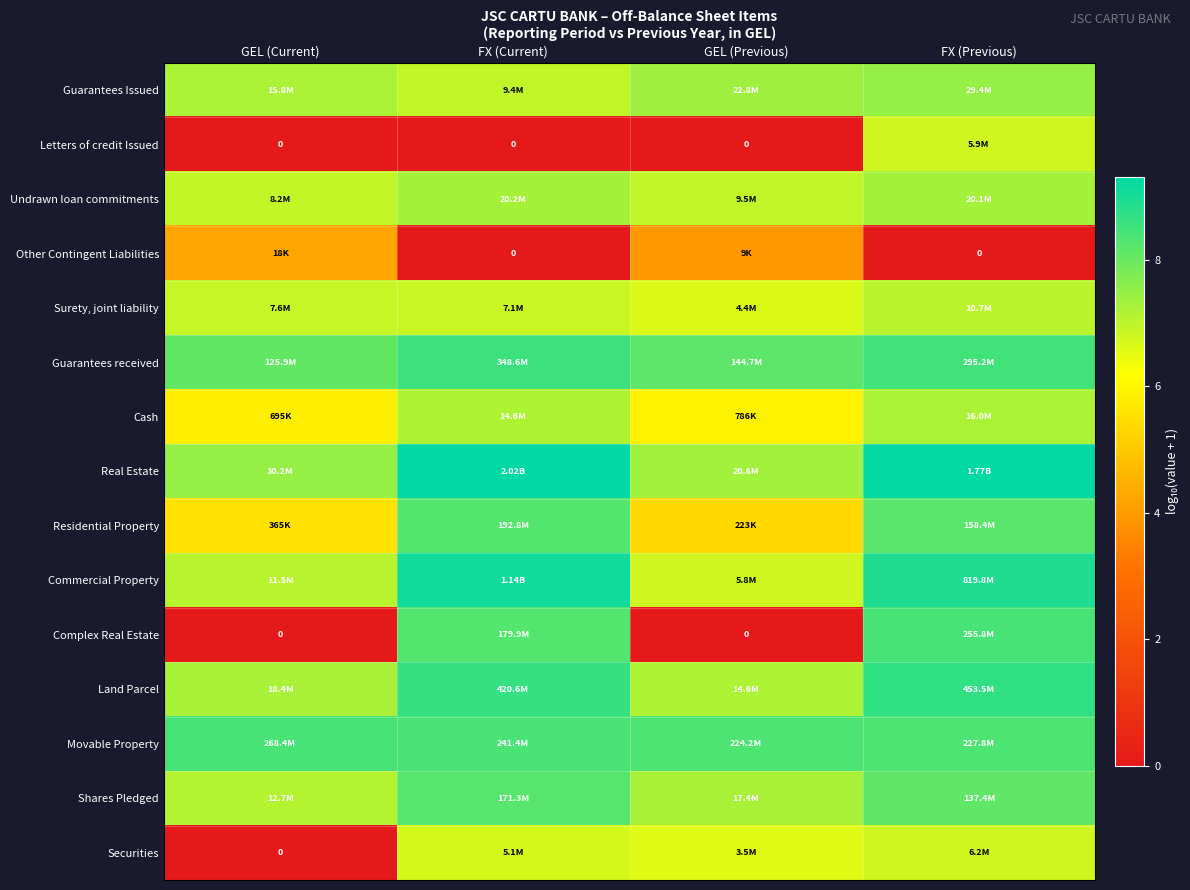

Which has a higher value, GEL (Previous) or FX (Current)?

GEL (Previous)